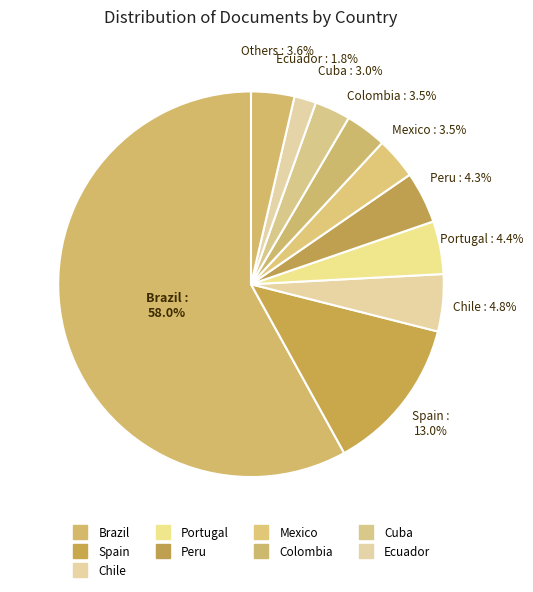

How many slices are in this pie chart?

10